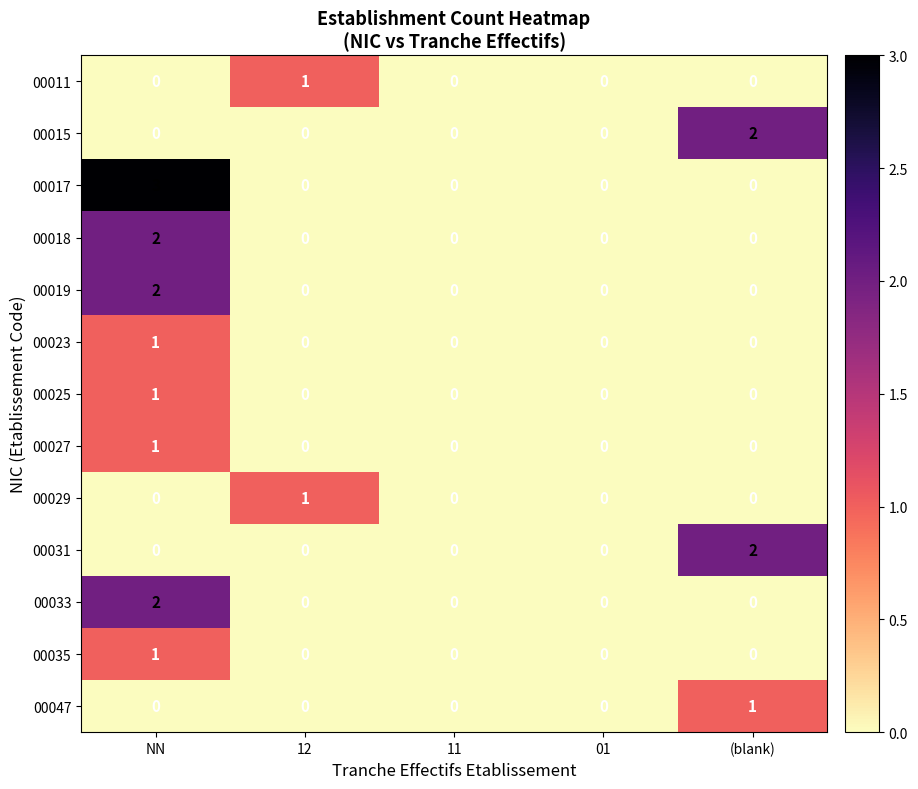

At which category is the sum across all series the highest?

NN